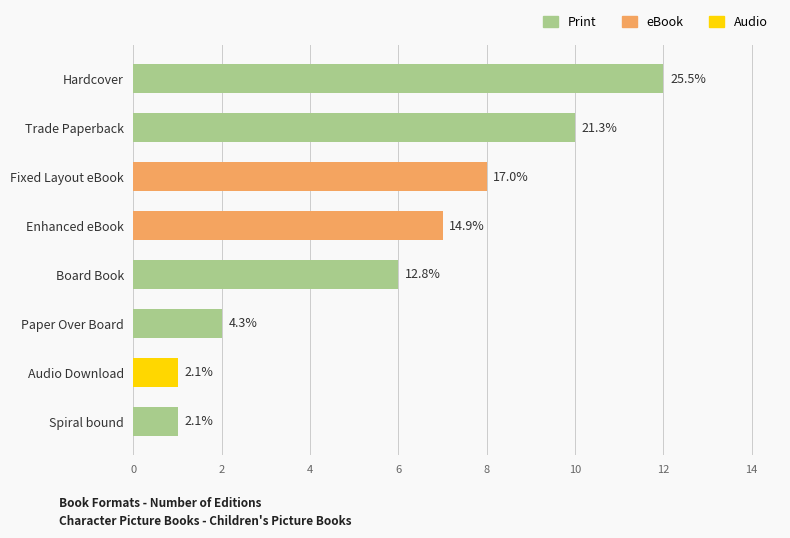

How many bars are there in total?

8